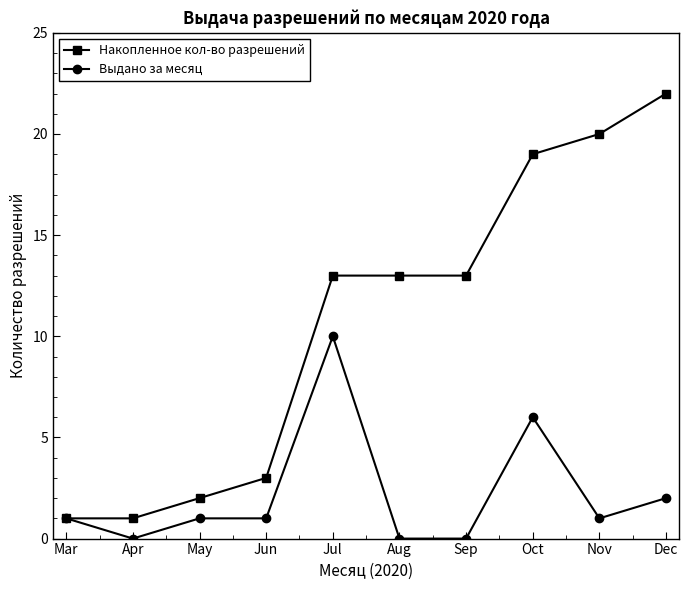

Which series has the largest range (max minus min)?

Накопленное кол-во разрешений